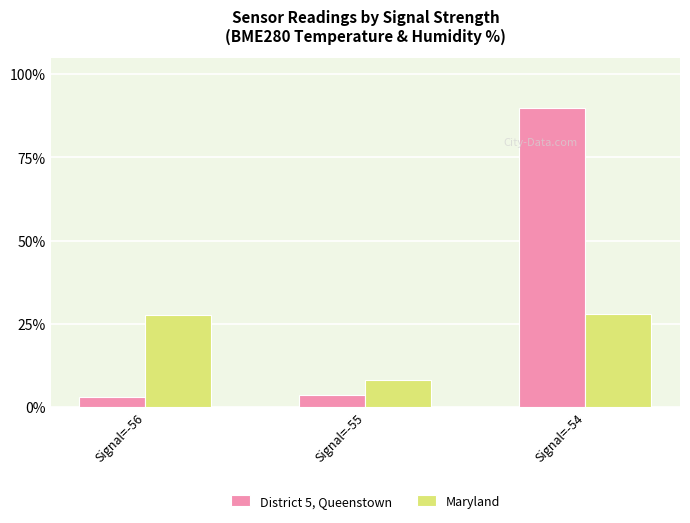

What is the minimum value shown in the chart?

3.1